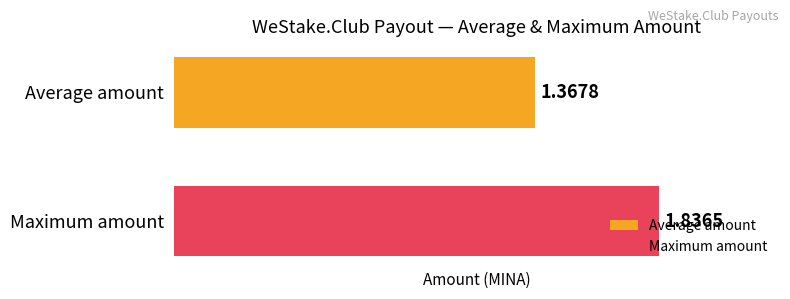

Rank the series by their maximum value, from lowest to highest.

Average amount, Maximum amount